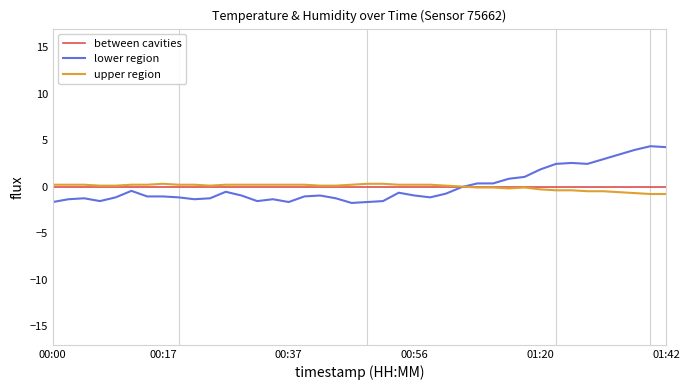

Which series has the widest spread of values?

lower region